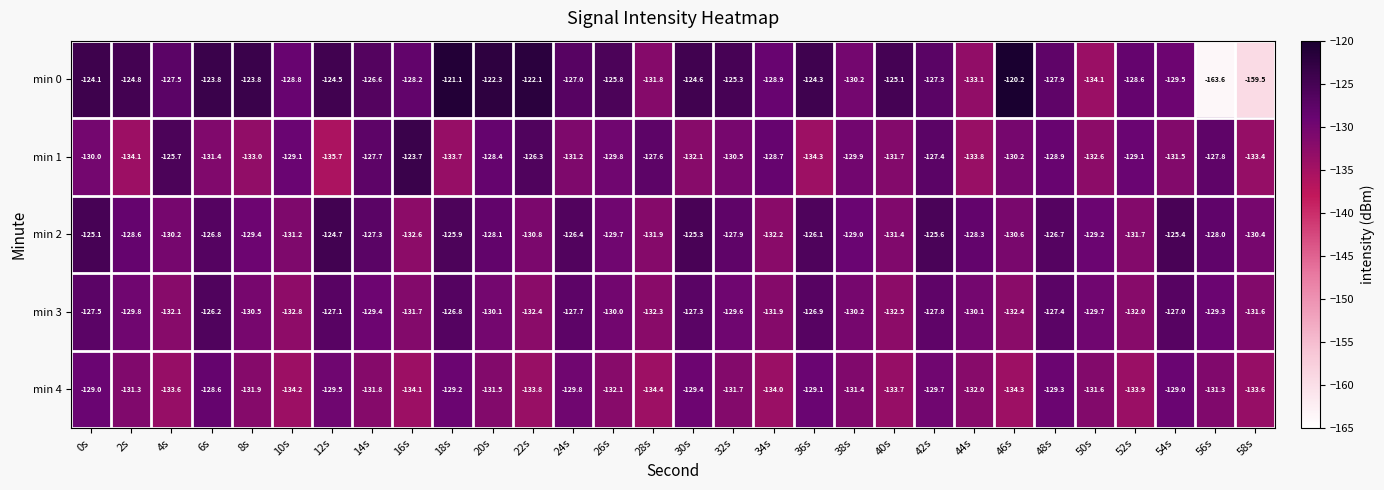

What is the difference between the maximum and second lowest values in the min 3 series?

6.3